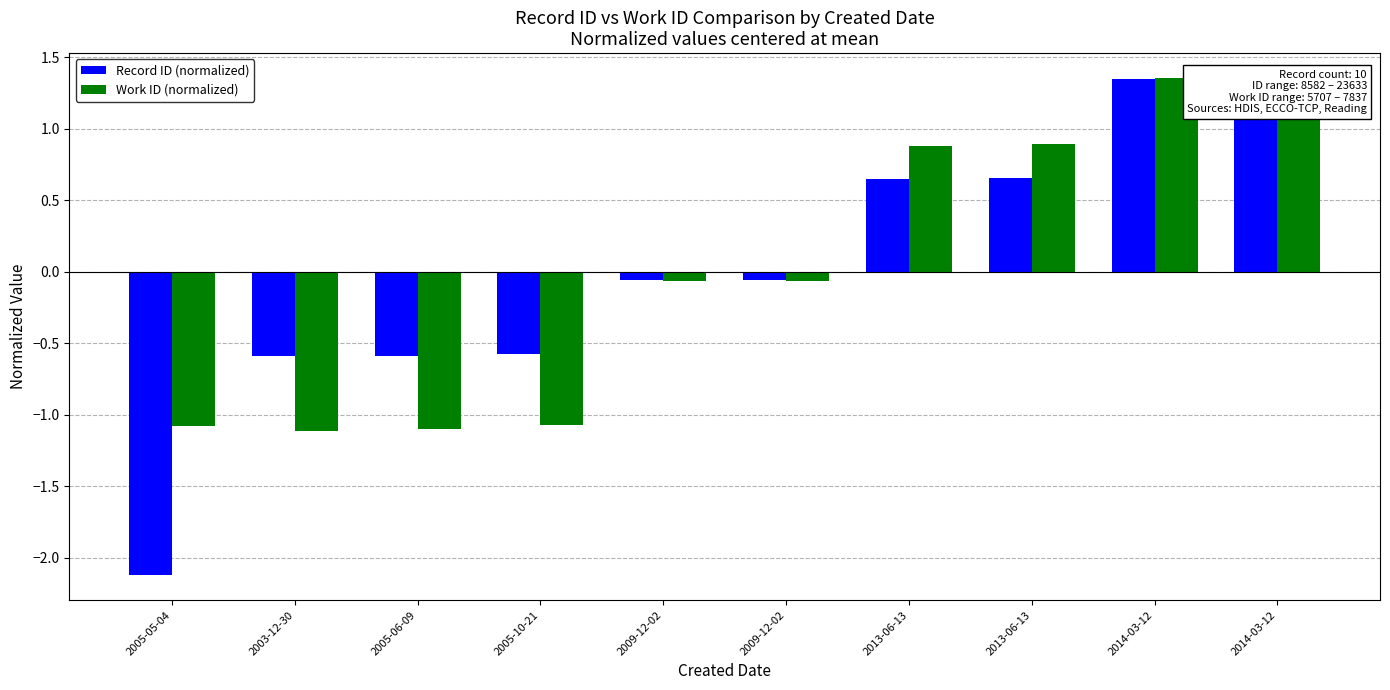

How many series are shown in this chart?

2